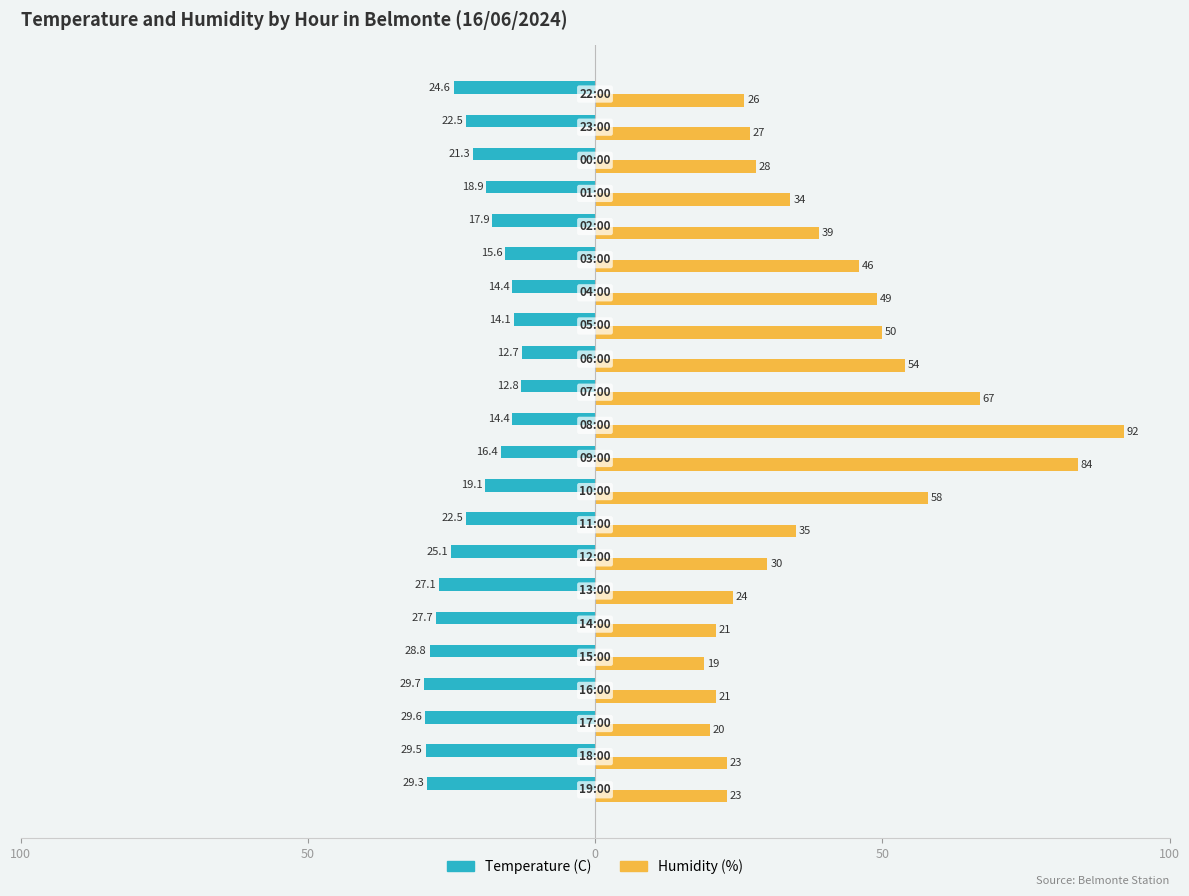

What is the value of the Temperature (C) bar at the 12th from the left?

-14.4